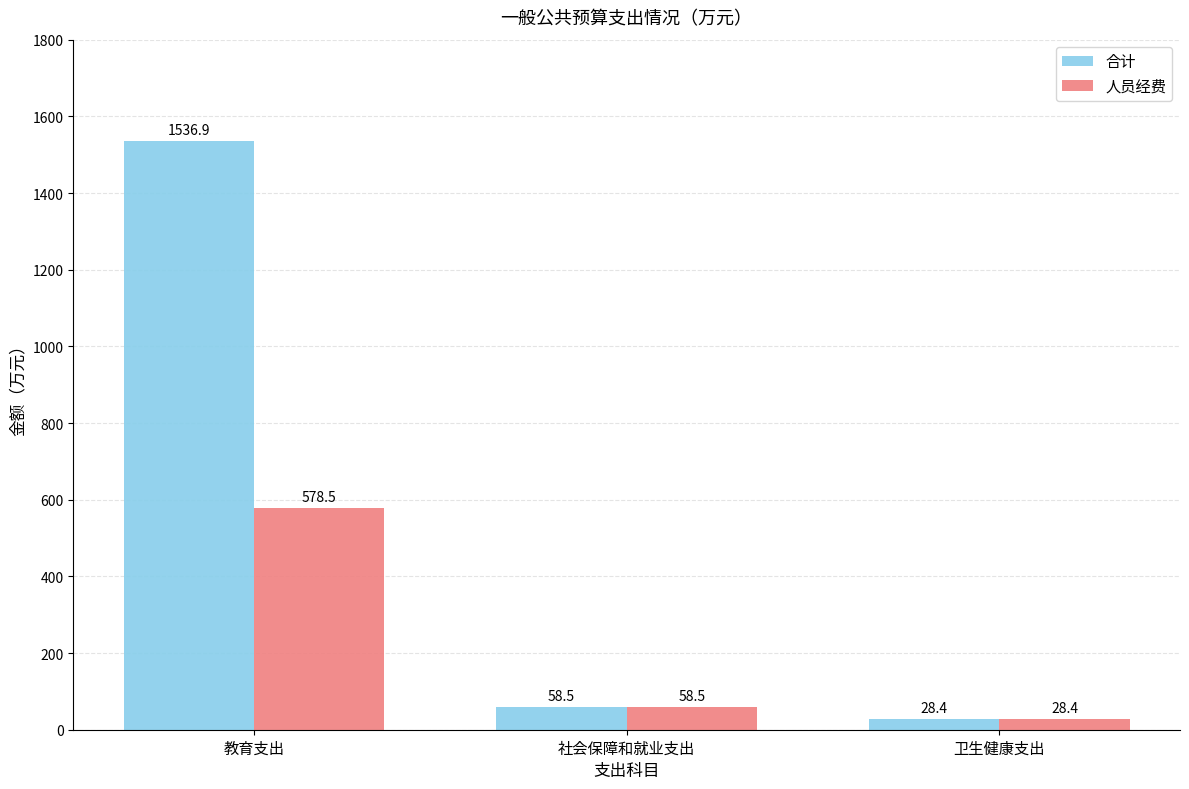

How many data points in 人员经费 are less than 58?

1